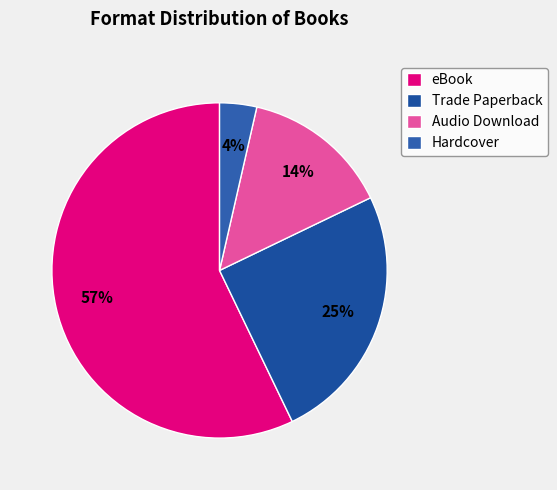

Rank the categories by value from highest to lowest.

eBook, Trade Paperback, Audio Download, Hardcover